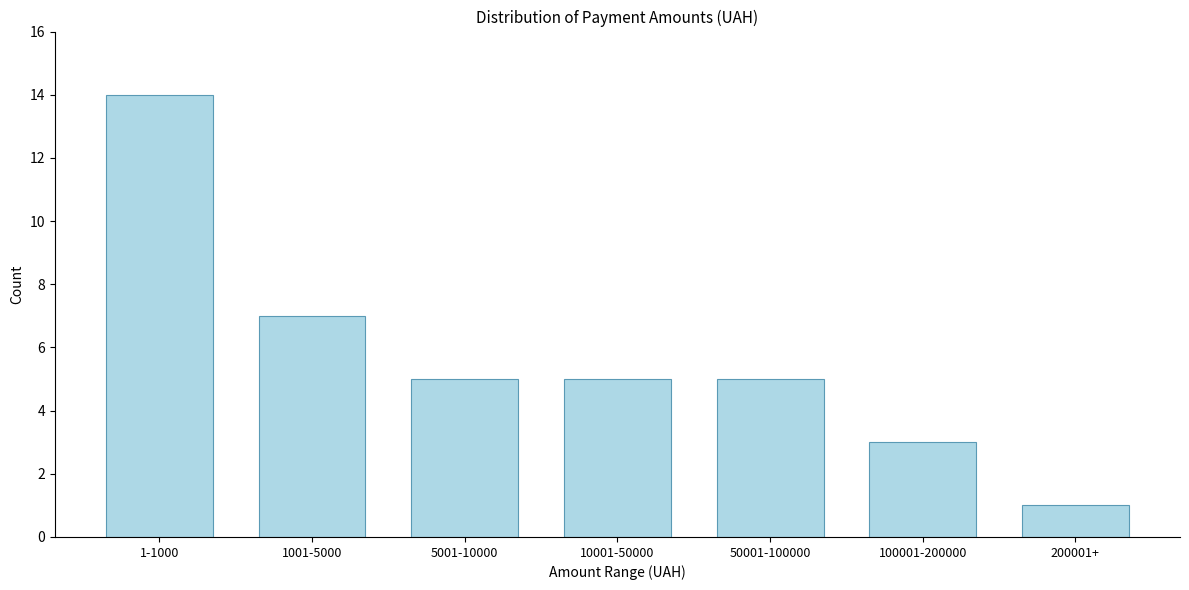

Reading left to right, what are all the values shown in this chart?

1-1000=14	1001-5000=7	5001-10000=5	10001-50000=5	50001-100000=5	100001-200000=3	200001+=1